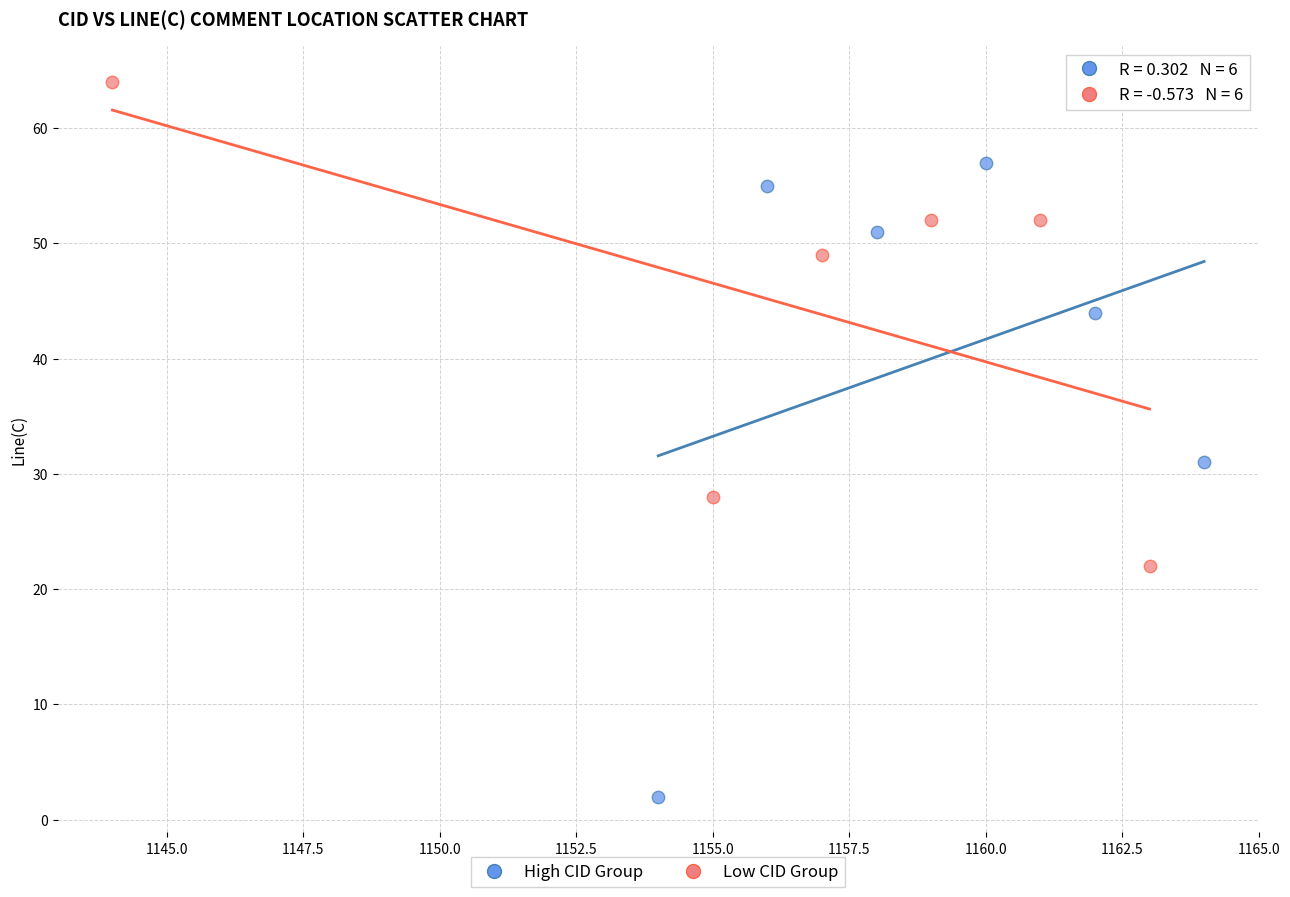

Which series reaches the minimum Y coordinate?

High CID Group